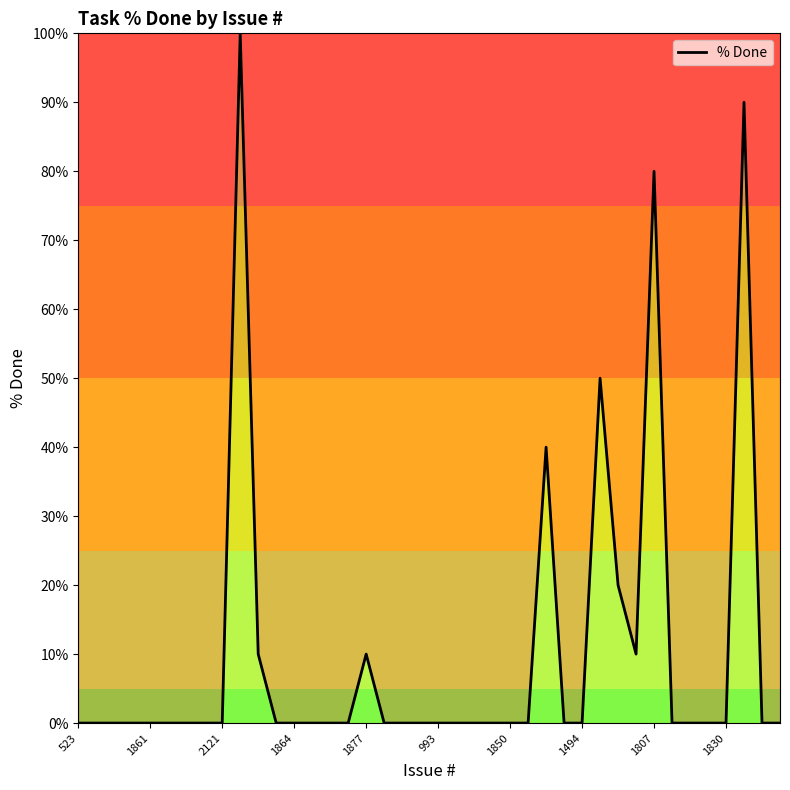

Reading left to right, extract all data points from this chart.

0	0	0	0	0	0	0	0	0	100	10	0	0	0	0	0	10	0	0	0	0	0	0	0	0	0	40	0	0	50	20	10	80	0	0	0	0	90	0	0